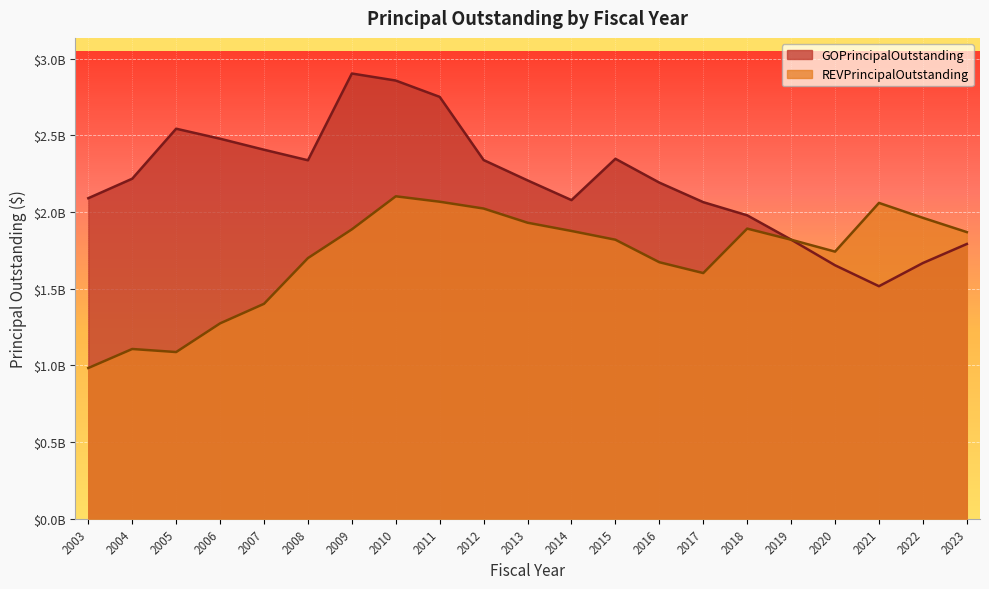

What is the difference between the REVPrincipalOutstanding values at 2019 and 2004?

712260000.0